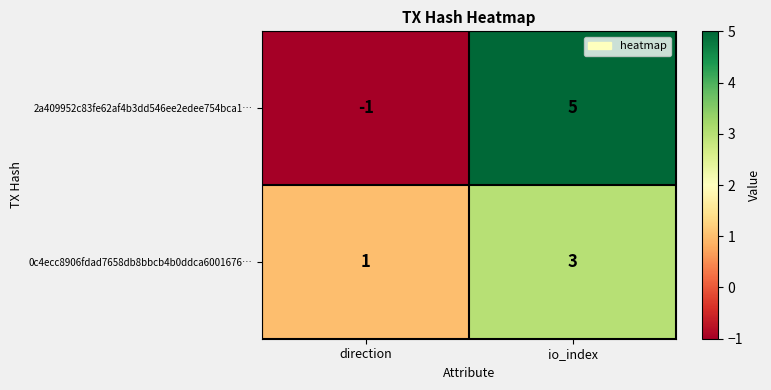

Where is 0c4ecc8906fdad7658db8bbcb4b0ddca6001676… nearest to the value 2?

direction